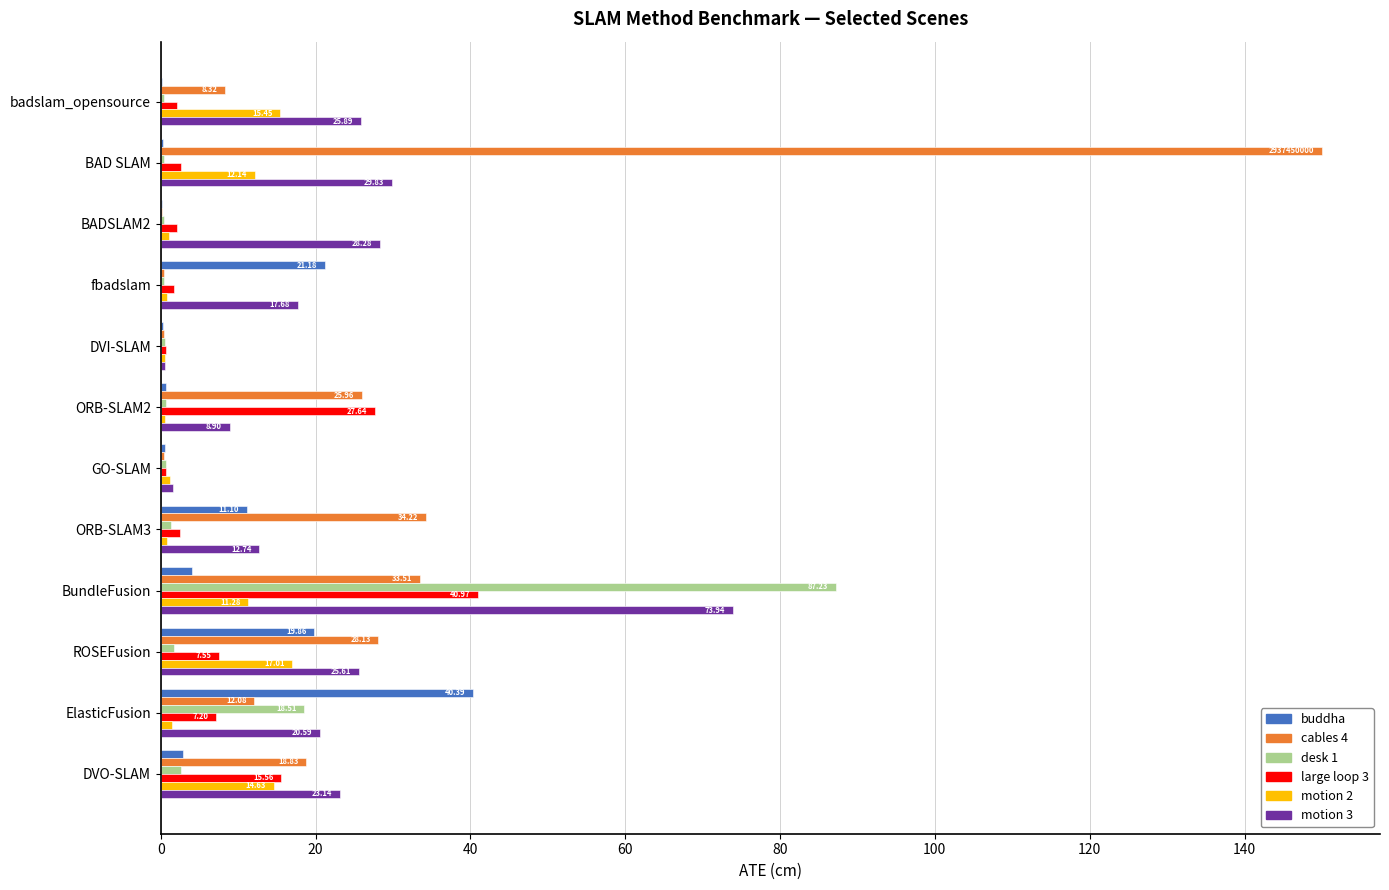

How many data points does each series have?

12